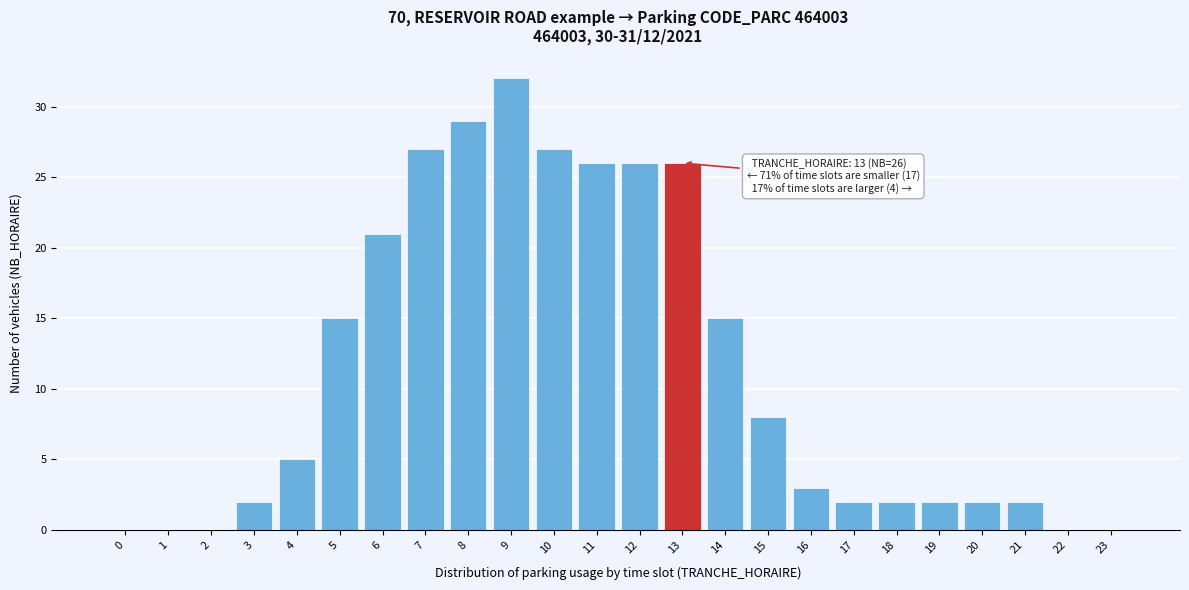

Reading left to right, transcribe all the data shown in this chart.

0=0	1=0	2=0	3=2	4=5	5=15	6=21	7=27	8=29	9=32	10=27	11=26	12=26	13=26	14=15	15=8	16=3	17=2	18=2	19=2	20=2	21=2	22=0	23=0